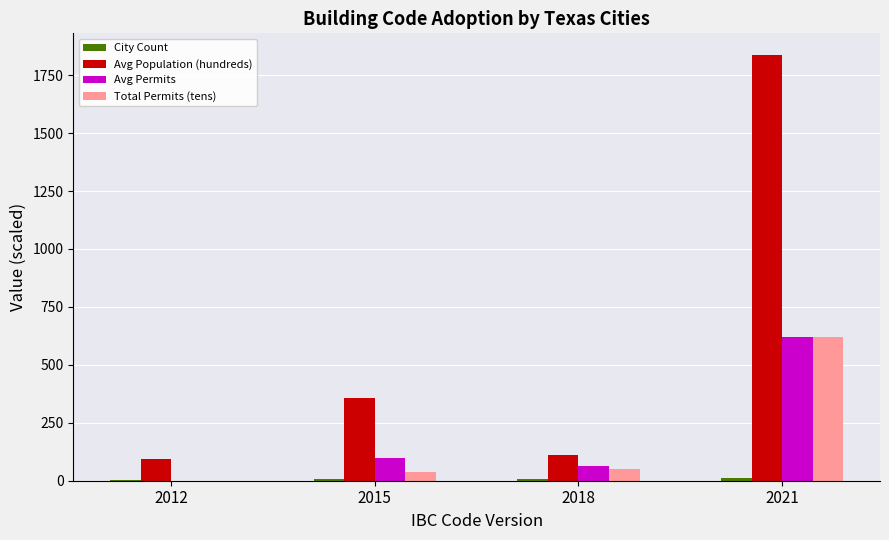

The value of Avg Population (hundreds) at 2018 is 112.2. True or false?

True